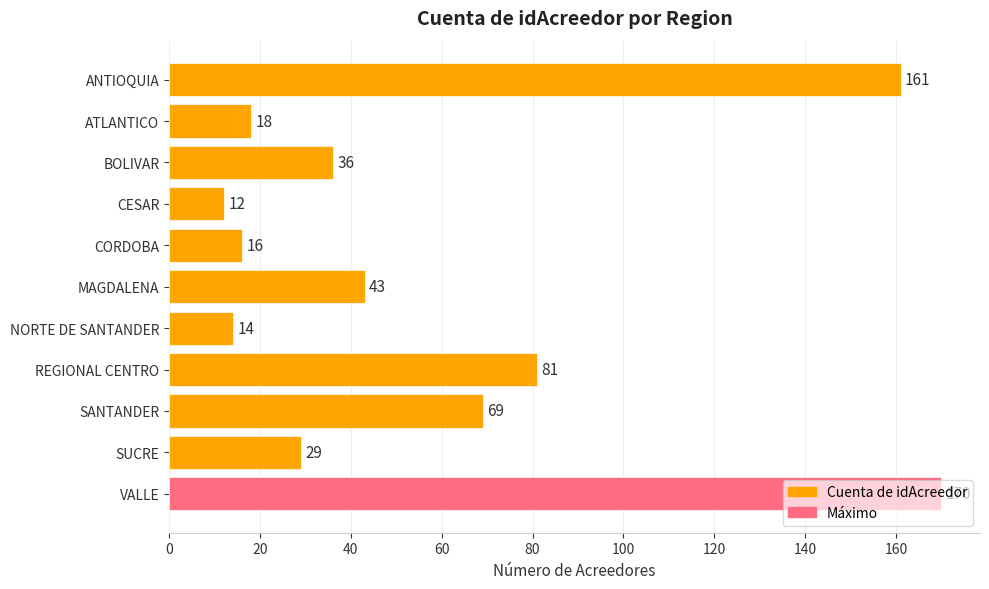

What is the change in value from ANTIOQUIA to SANTANDER?

-92